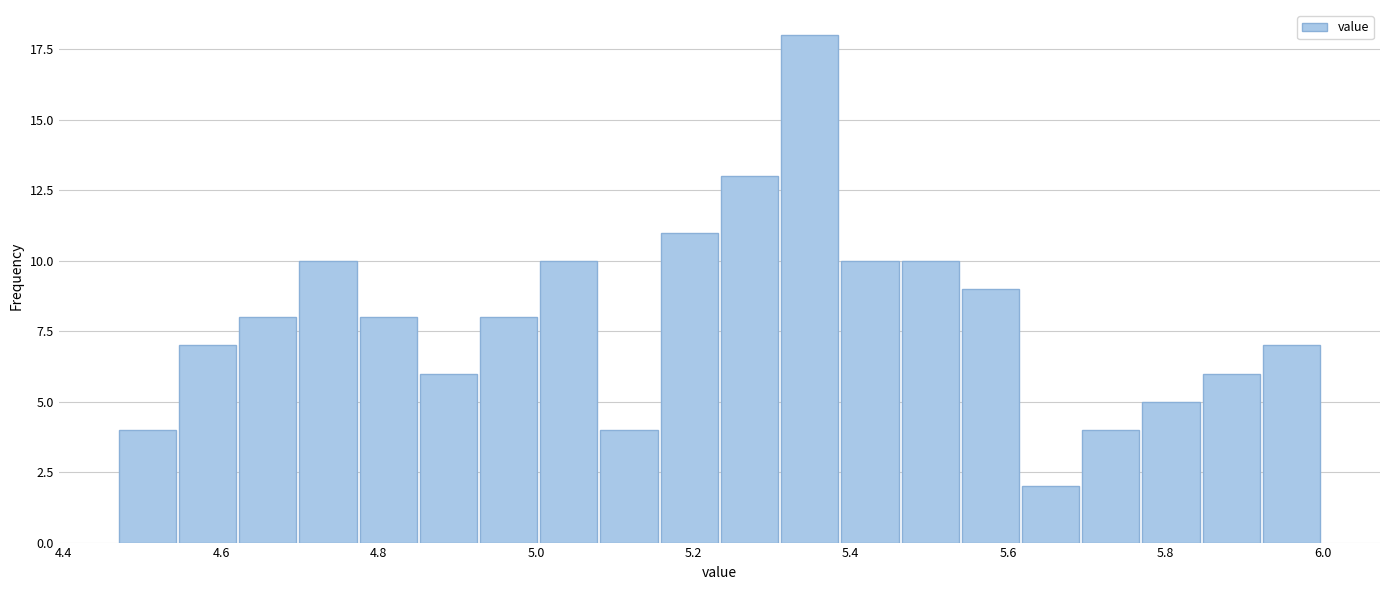

Around what value on the x-axis is the tallest bar? Give the approximate position of its centre, as read against the axis.

5.34